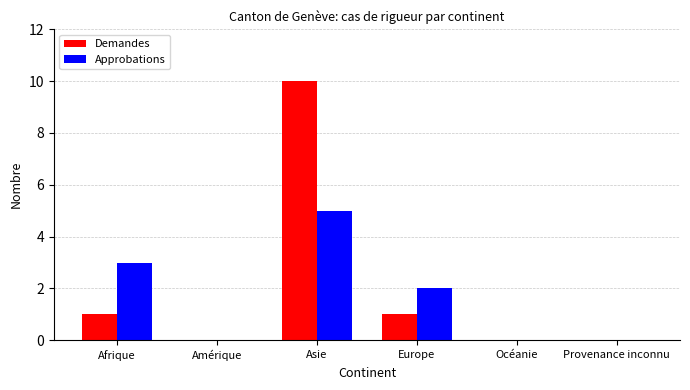

What is the average value of the Demandes series?

2